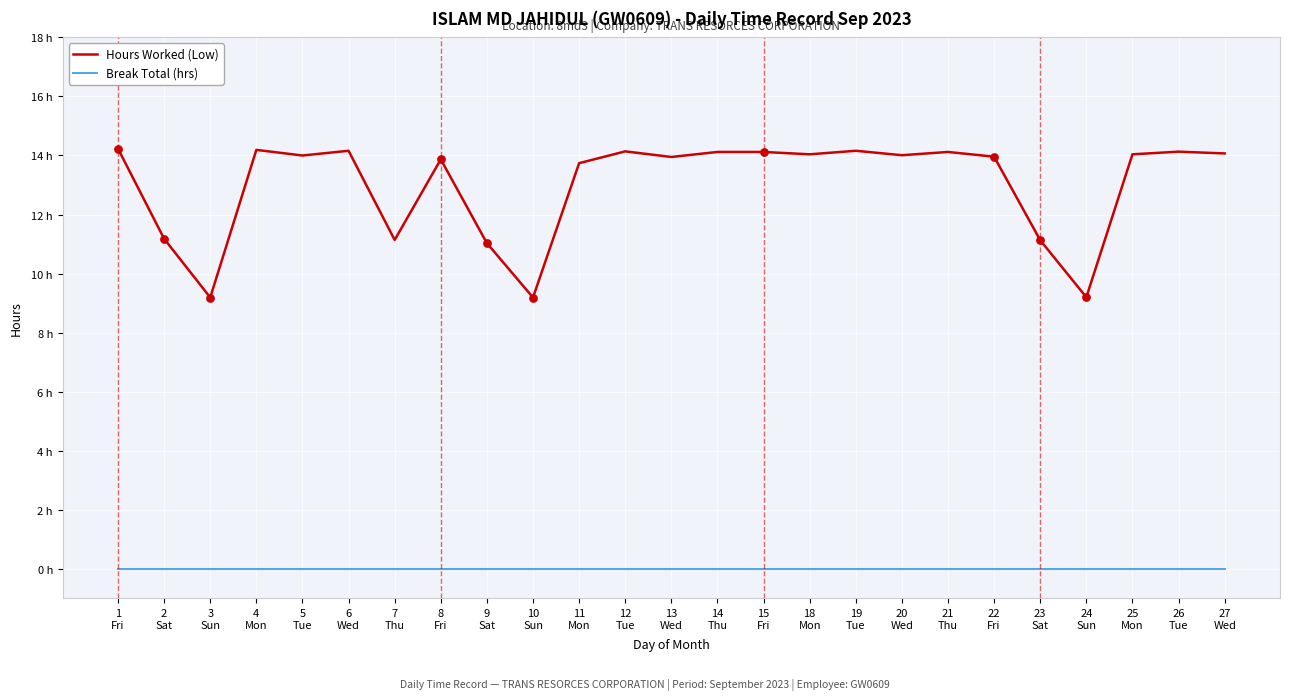

Which series has the largest total across all categories?

Hours Worked (Low)